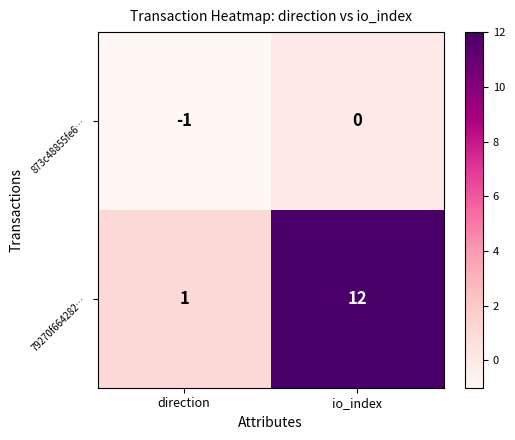

Which series changed the most between direction and io_index?

79270f664282…